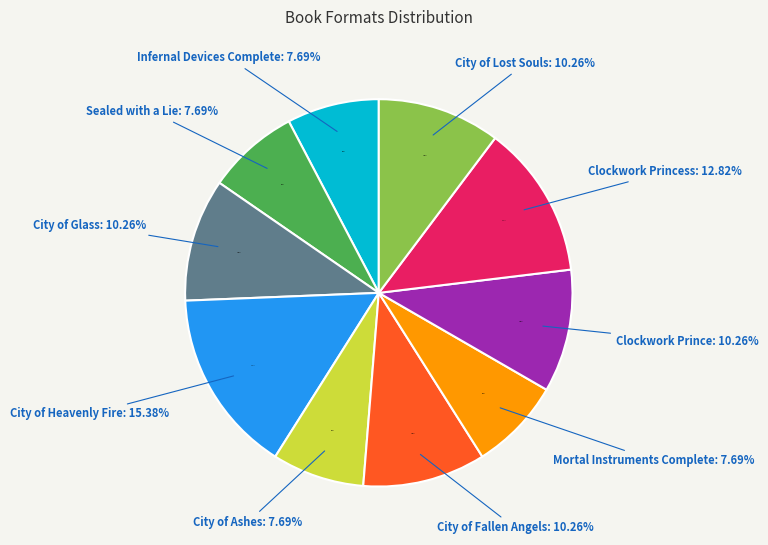

How many segments does this pie chart have?

10